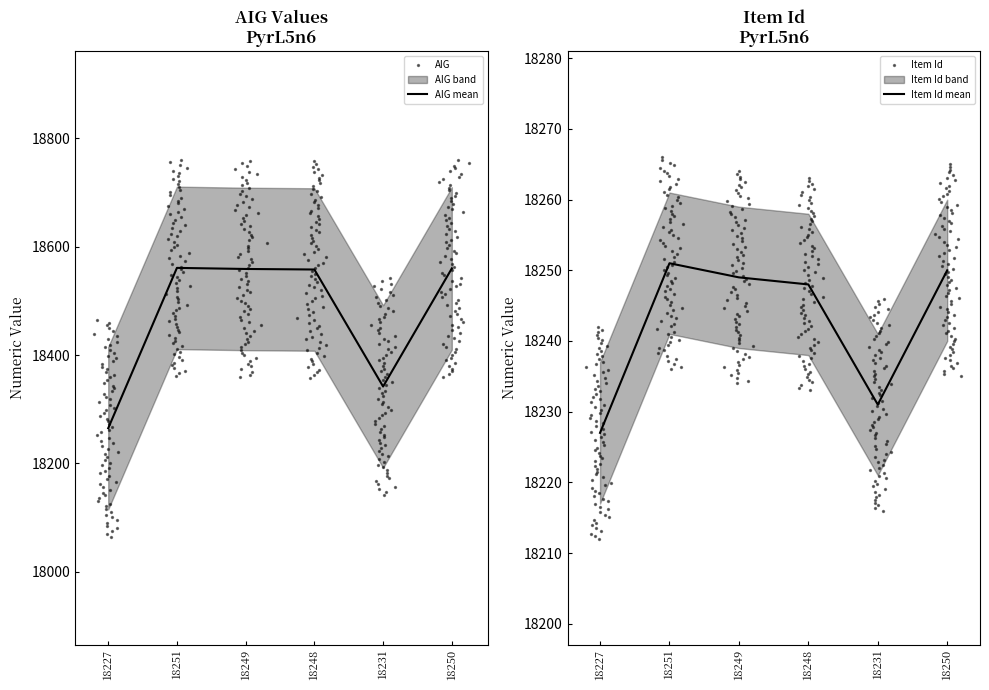

What is the total value across all series at 18248?

36806